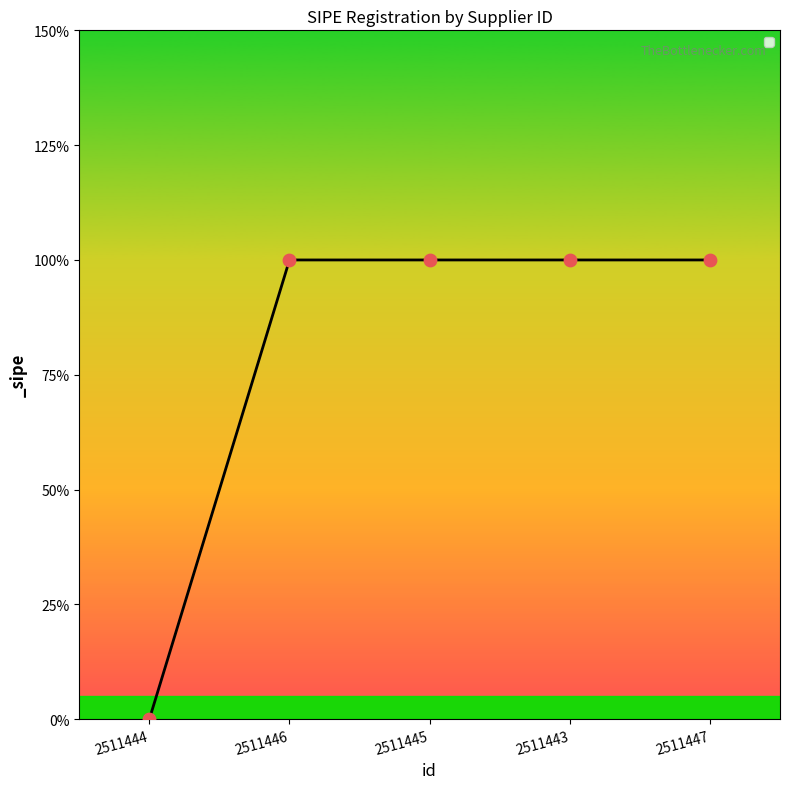

Which has a higher value, 2511446 or 2511447?

2511446